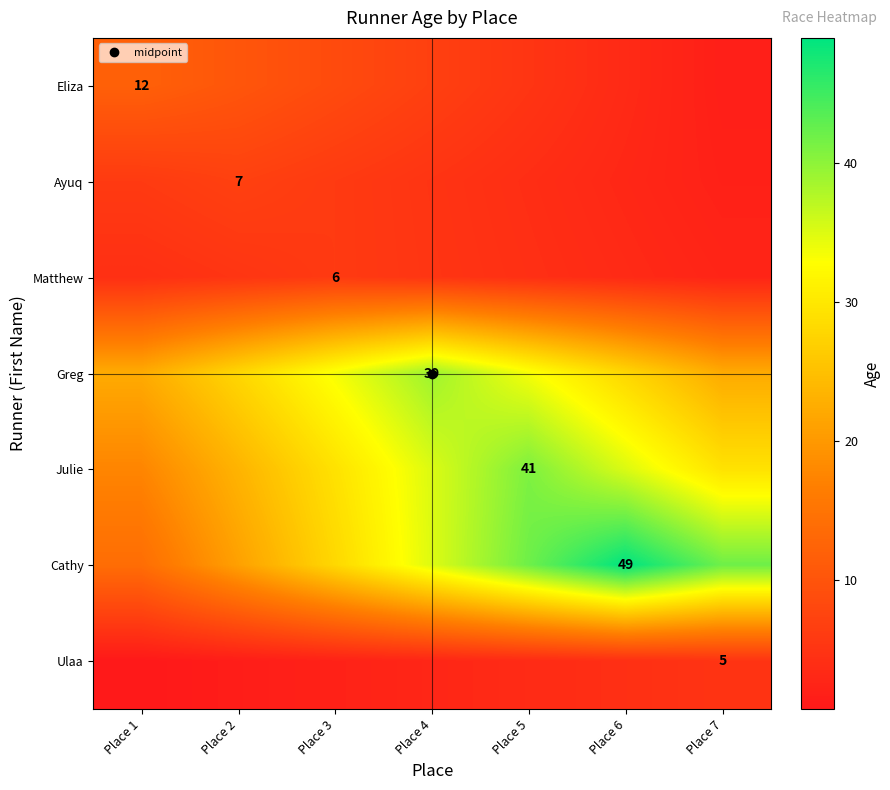

What value does the Greg series have at Place 5?

33.4